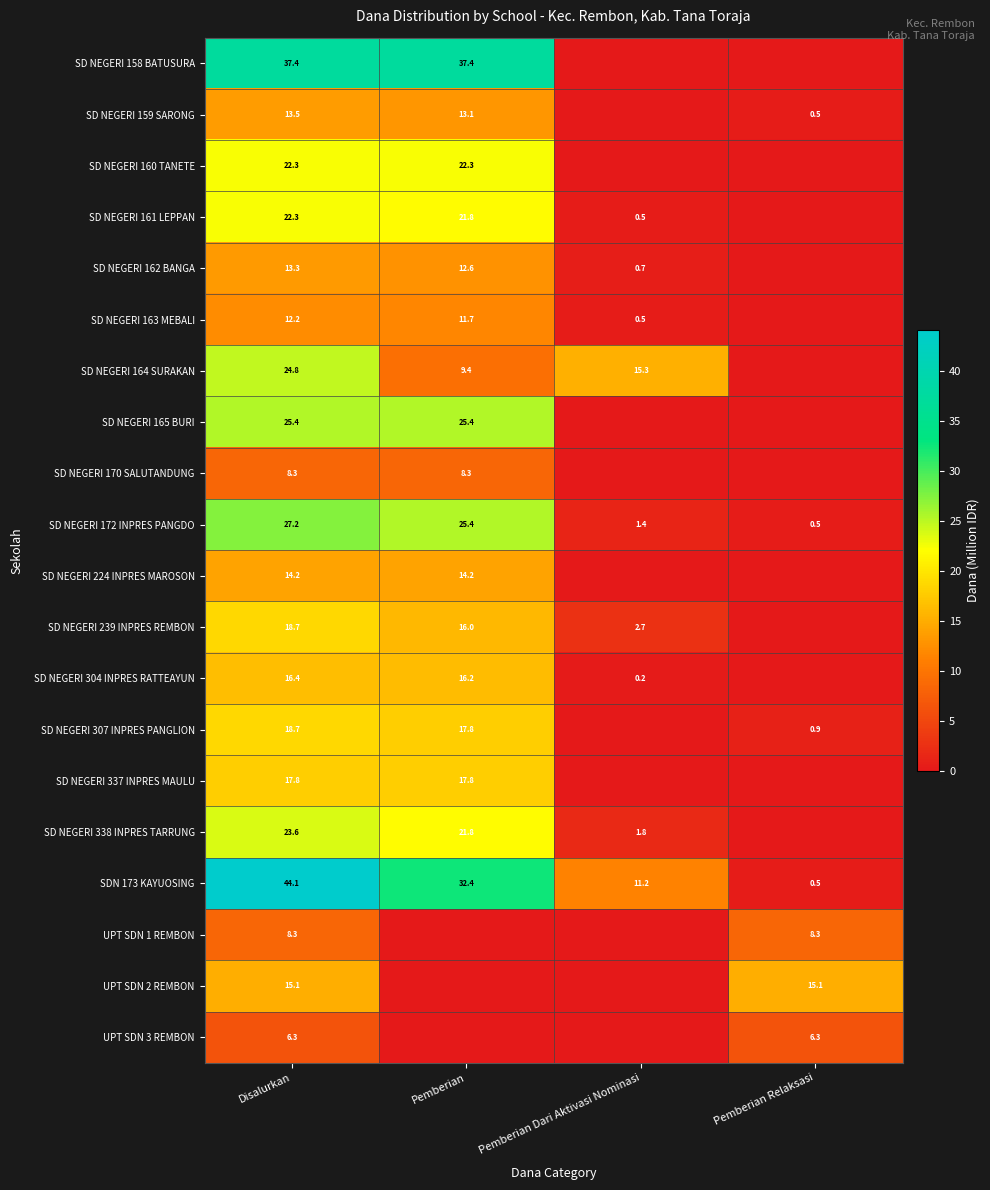

The value of UPT SDN 1 REMBON at Pemberian Relaksasi is 8.3. True or false?

True